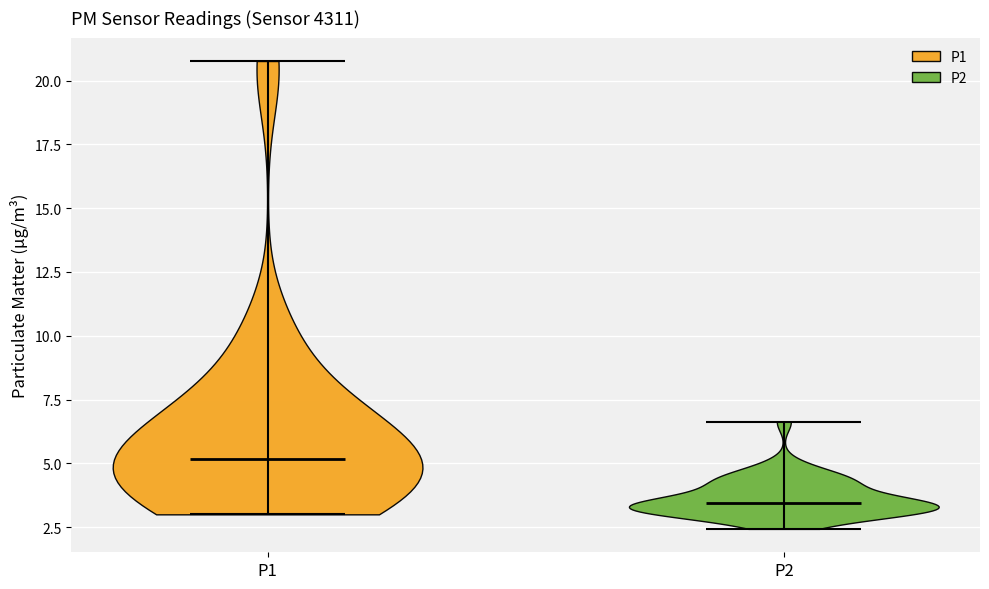

Reading left to right, read every violin against the y-axis: where its median line is, and the lowest and highest points it reaches. The values are not printed on the chart, so give them approximately, as read against the axis.

P1: median line 5.0, lowest point 3.0, highest point 21.0
P2: median line 3.5, lowest point 2.5, highest point 6.5